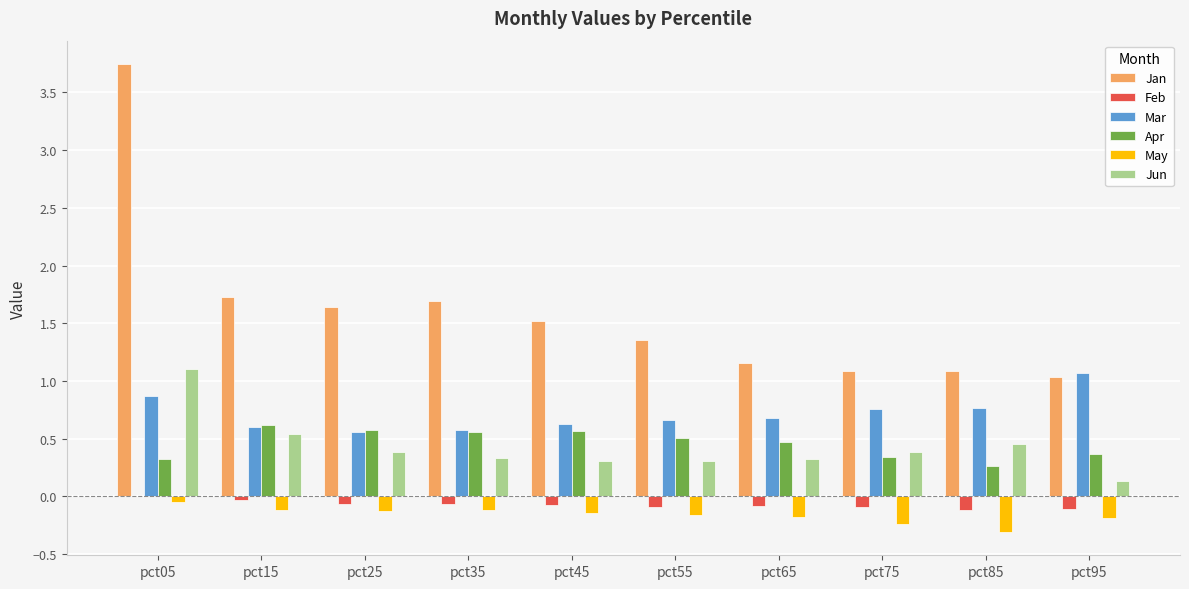

Count the Jun values in the range 0 to 1.

9